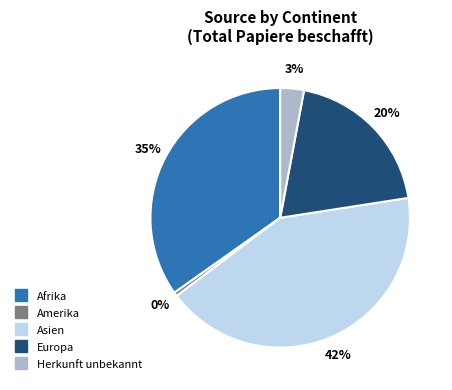

To the nearest percent, what is the difference between the largest and smallest slice percentages?

42%